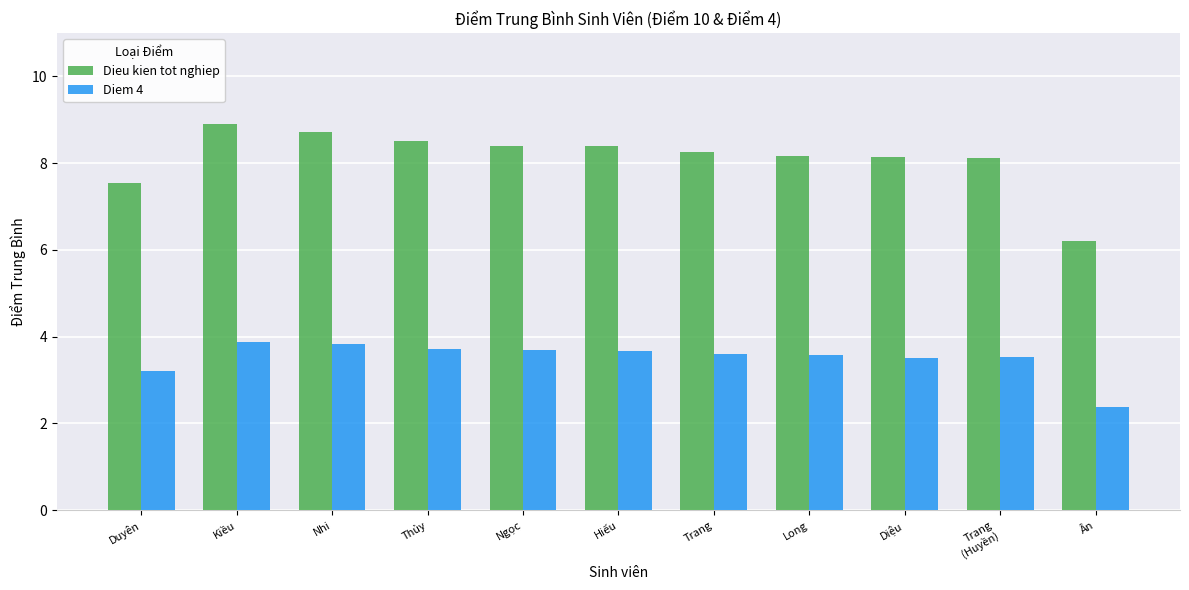

What are all the series names shown in the legend?

Dieu kien tot nghiep, Diem 4